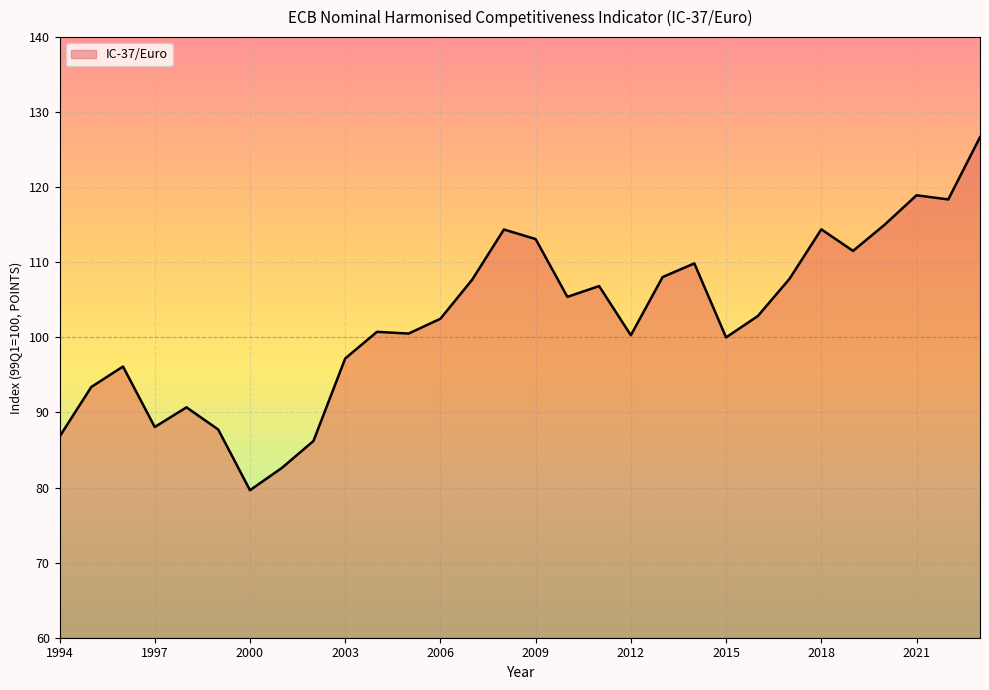

How many categories are shown in the chart?

30